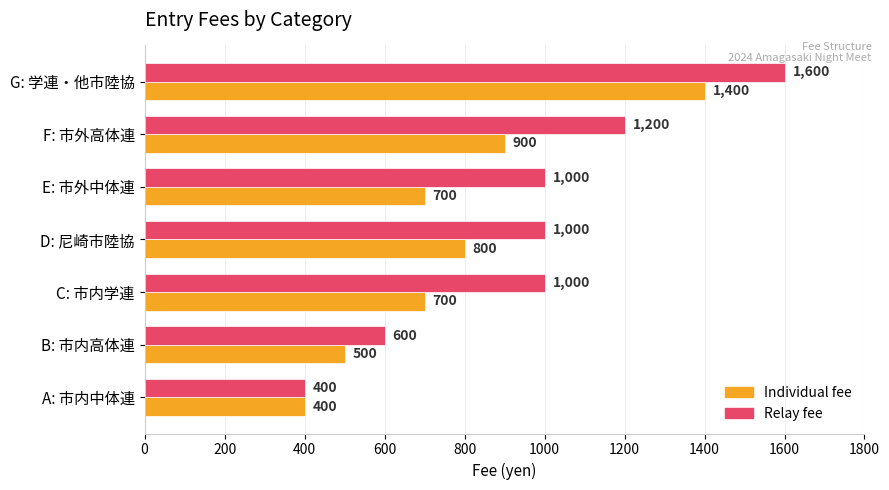

What is the difference between the maximum and minimum values in the Individual fee series?

1000